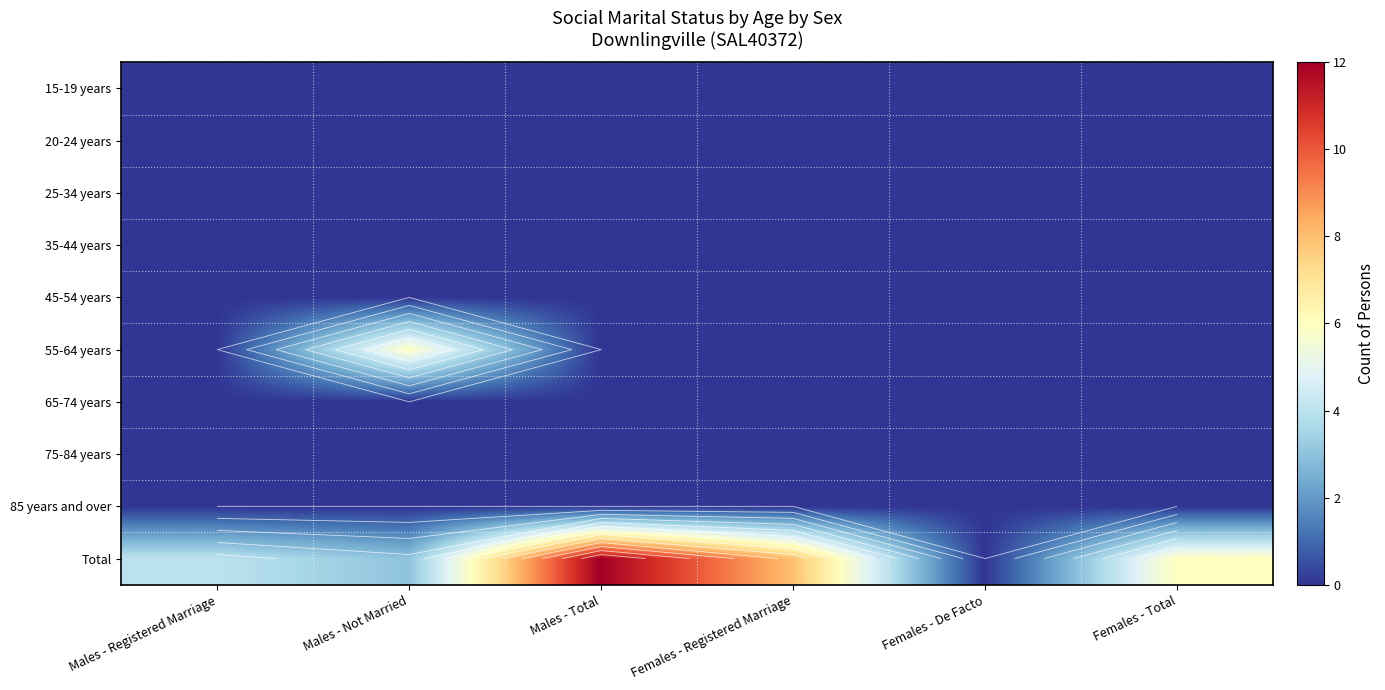

What is the total value across all series at Males - Total?

12